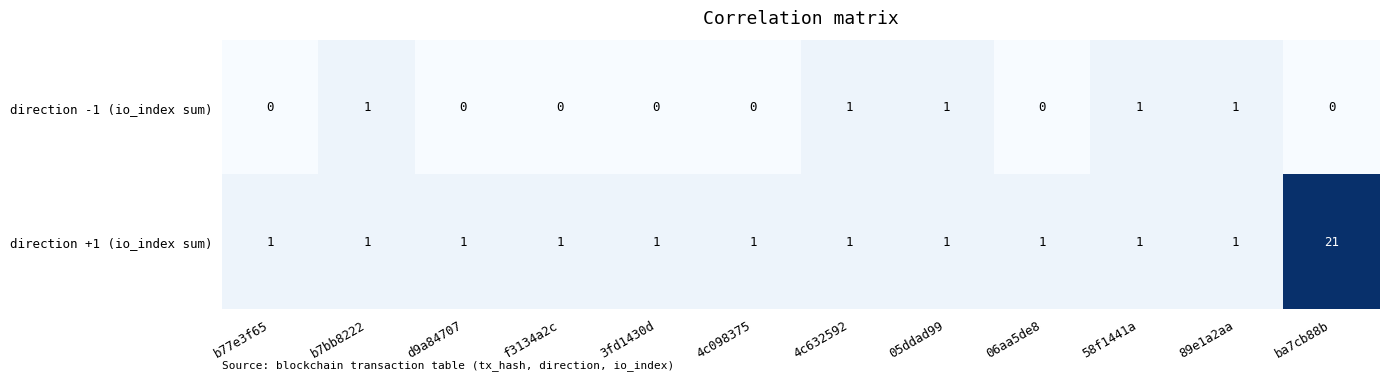

Reading left to right, extract all data points from this chart.

direction -1 (io_index sum): b77e3f65=0	b7bb8222=1	d9a84707=0	f3134a2c=0	3fd1430d=0	4c098375=0	4c632592=1	05ddad99=1	06aa5de8=0	58f1441a=1	89e1a2aa=1	ba7cb88b=0
direction +1 (io_index sum): b77e3f65=1	b7bb8222=1	d9a84707=1	f3134a2c=1	3fd1430d=1	4c098375=1	4c632592=1	05ddad99=1	06aa5de8=1	58f1441a=1	89e1a2aa=1	ba7cb88b=21